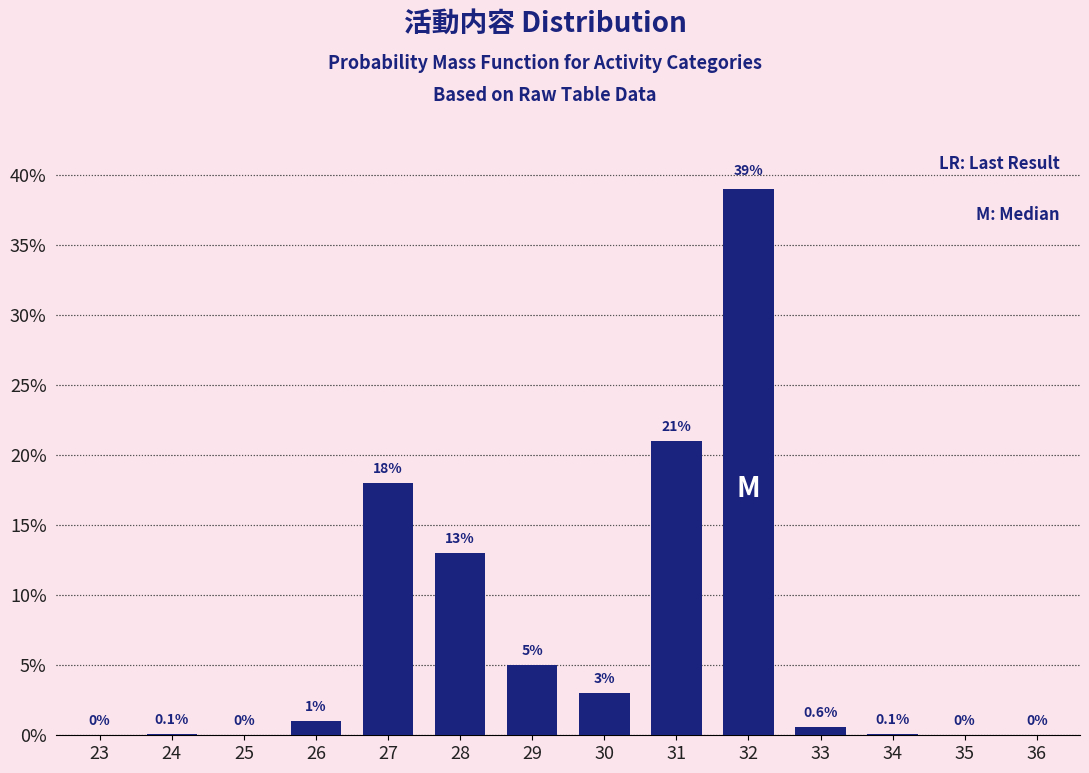

Reading left to right, transcribe all the data shown in this chart.

23=0.0	24=0.1	25=0.0	26=1.0	27=18.0	28=13.0	29=5.0	30=3.0	31=21.0	32=39.0	33=0.6	34=0.1	35=0.0	36=0.0